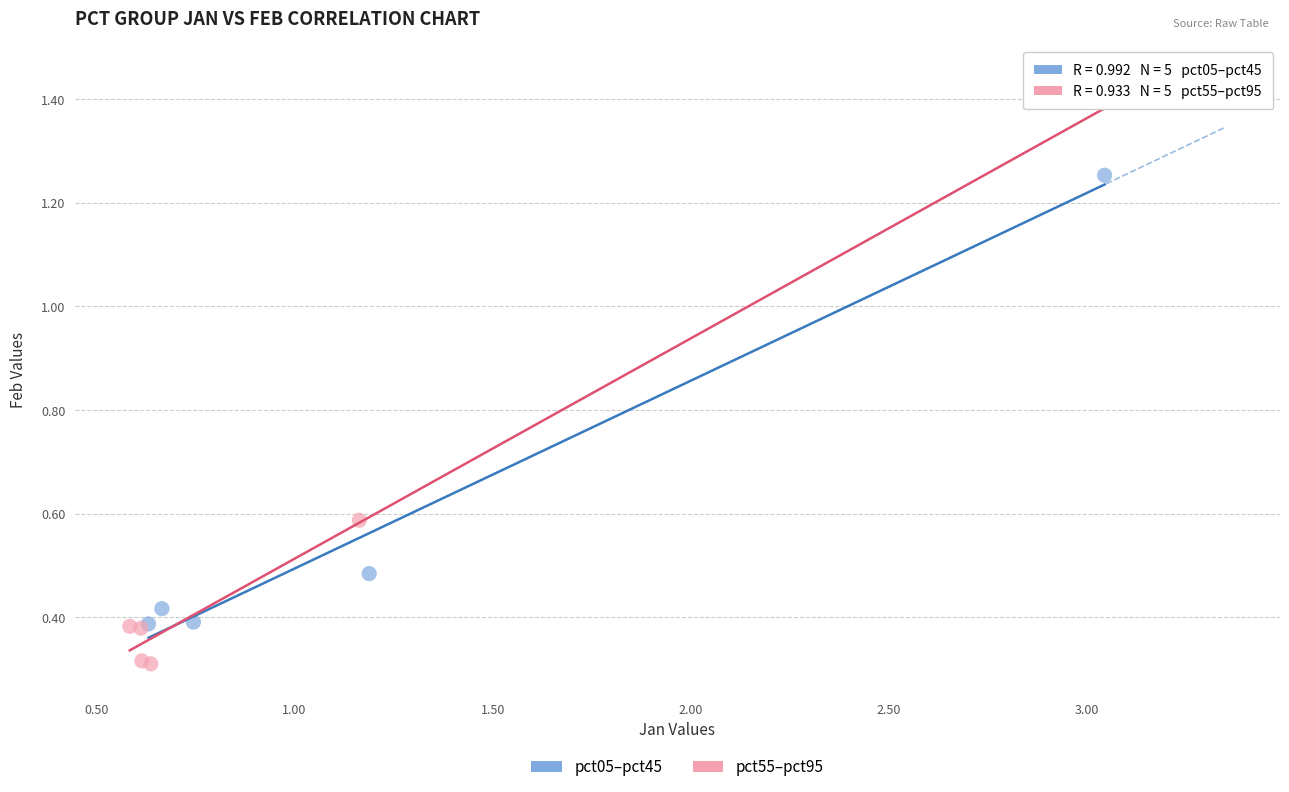

Which series has the largest Y range (max minus min)?

pct05–pct45